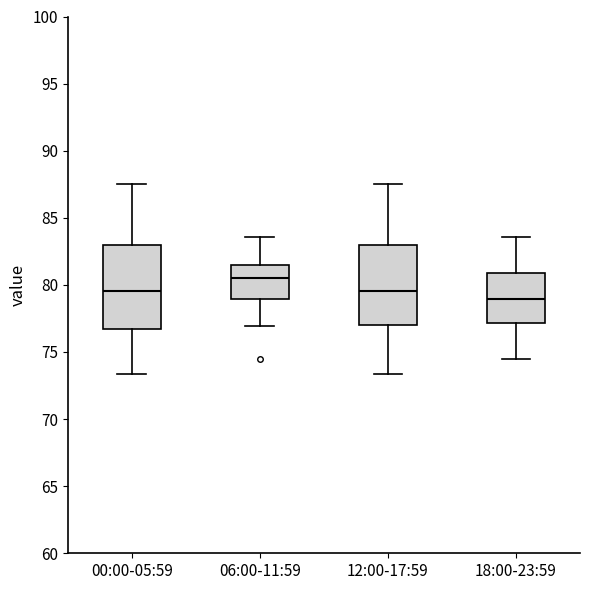

Reading left to right, read every box against the y-axis: the position of its median line, the range the box covers, and the ends of its whiskers. The values are not printed on the chart, so give them approximately, as read against the axis.

00:00-05:59: median 79.5, box 76.5 to 83.0, whiskers 73.5 to 87.5
06:00-11:59: median 80.5, box 79.0 to 81.5, whiskers 77.0 to 83.5
12:00-17:59: median 79.5, box 77.0 to 83.0, whiskers 73.5 to 87.5
18:00-23:59: median 79.0, box 77.0 to 81.0, whiskers 74.5 to 83.5